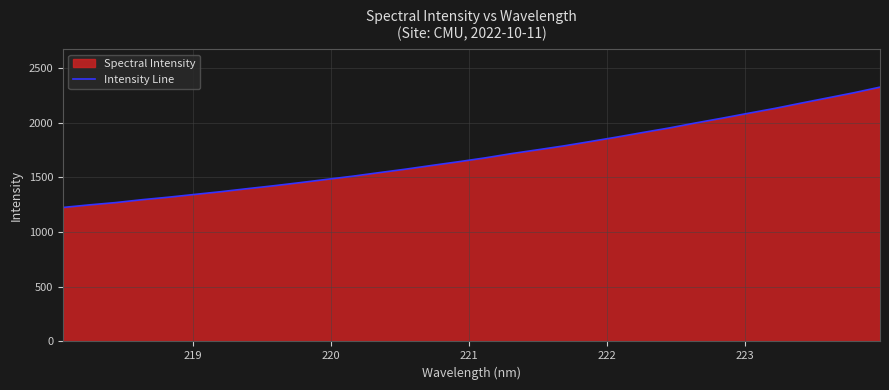

What is the maximum value shown in the chart?

2323.7